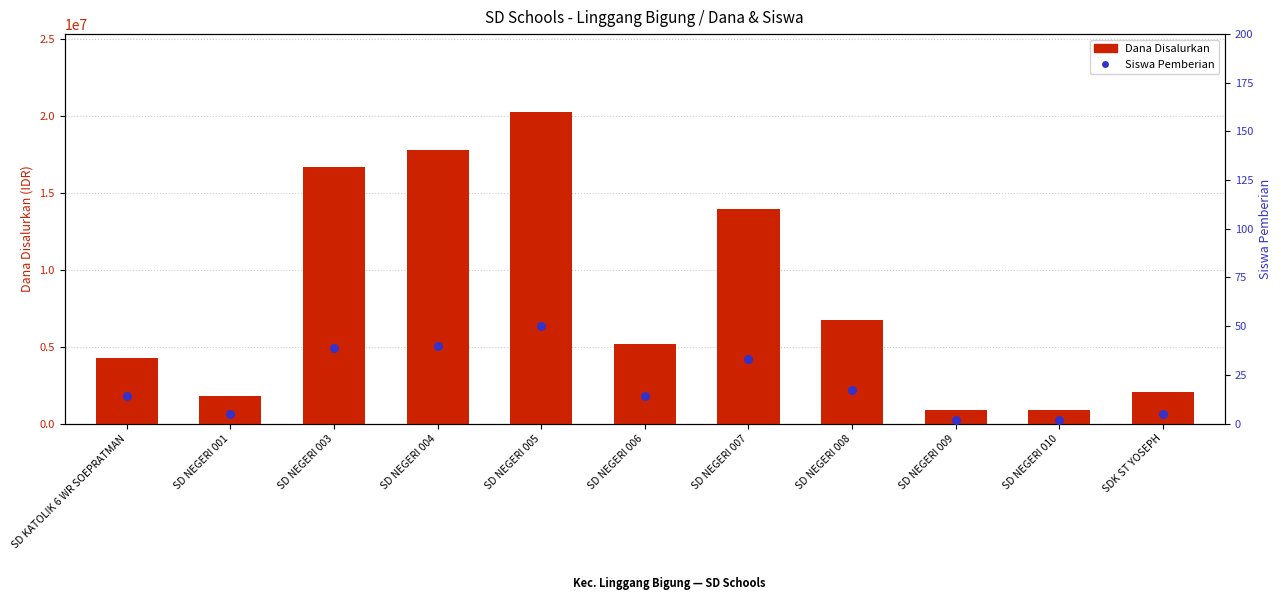

Which series contains the lowest Y value?

Siswa Pemberian